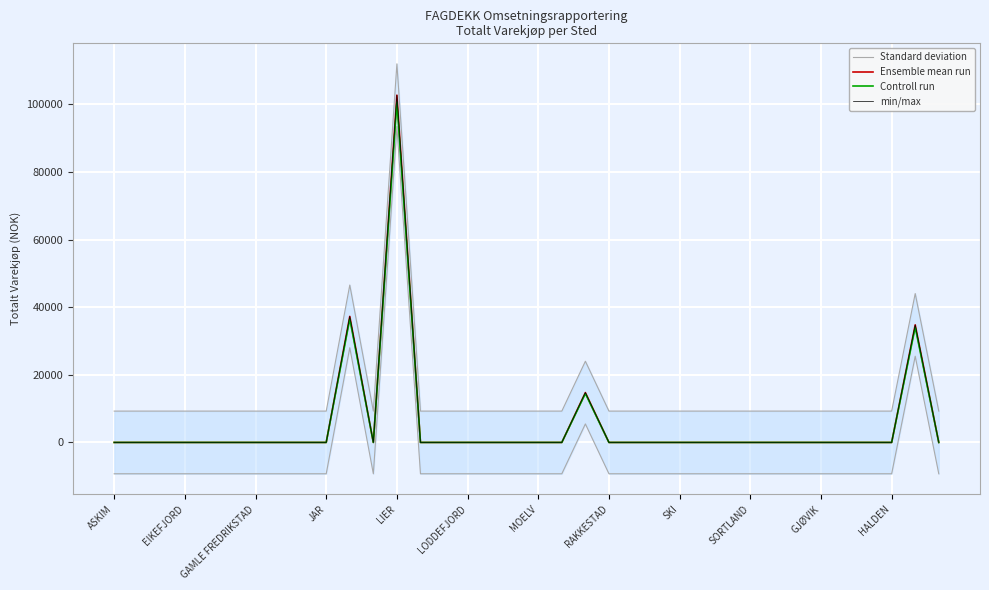

Is it true that Controll run equals -35447.1 at JAR?

False